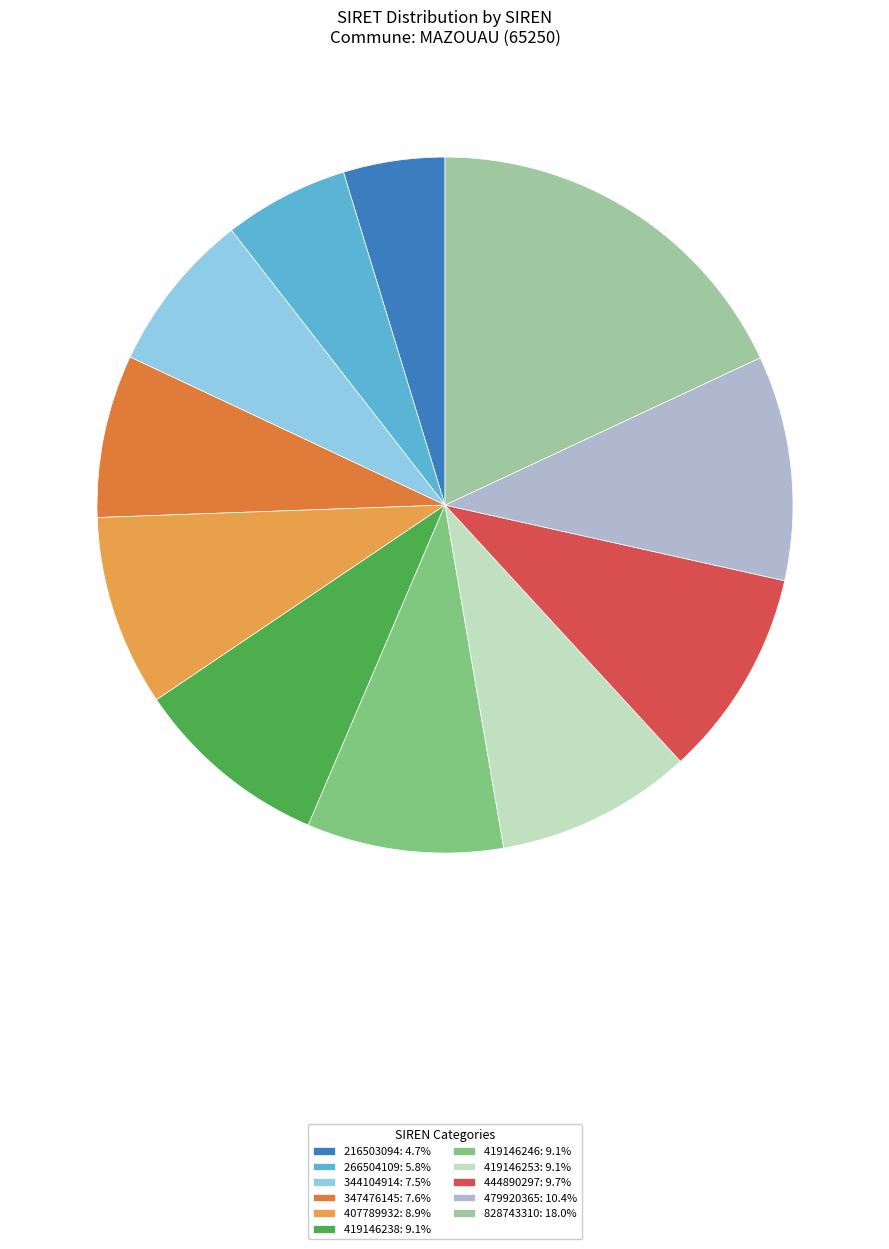

The 344104914 slice represents 20% of the pie. True or false?

False